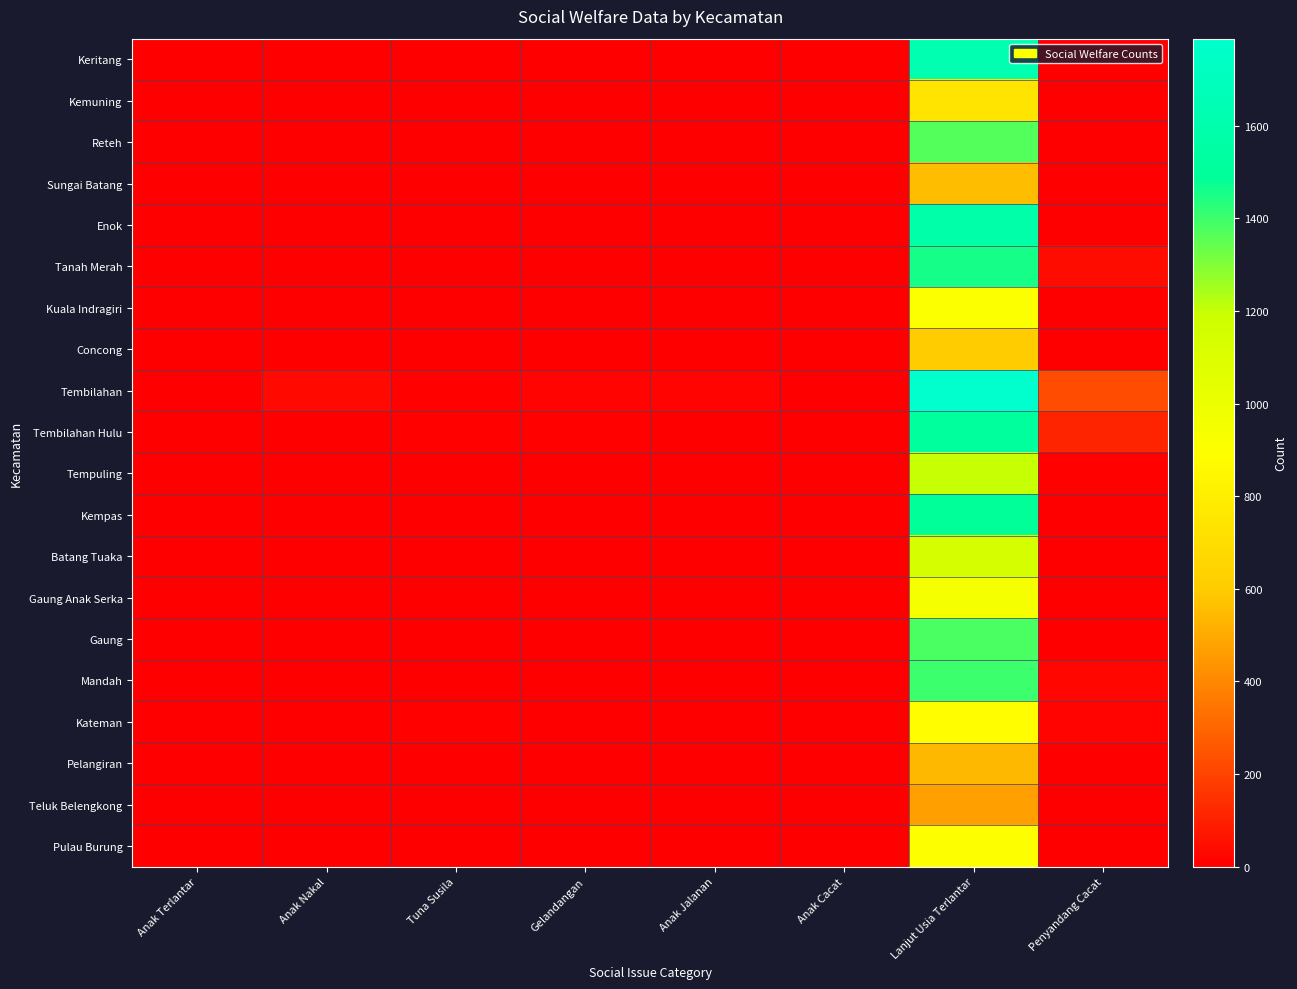

Reading left to right, what are all the values shown in this chart?

Keritang: Anak Terlantar=0	Anak Nakal=0	Tuna Susila=0	Gelandangan=0	Anak Jalanan=0	Anak Cacat=0	Lanjut Usia Terlantar=1630	Penyandang Cacat=0
Kemuning: Anak Terlantar=0	Anak Nakal=2	Tuna Susila=0	Gelandangan=0	Anak Jalanan=0	Anak Cacat=0	Lanjut Usia Terlantar=735	Penyandang Cacat=0
Reteh: Anak Terlantar=0	Anak Nakal=2	Tuna Susila=0	Gelandangan=0	Anak Jalanan=0	Anak Cacat=0	Lanjut Usia Terlantar=1366	Penyandang Cacat=2
Sungai Batang: Anak Terlantar=0	Anak Nakal=1	Tuna Susila=0	Gelandangan=0	Anak Jalanan=0	Anak Cacat=0	Lanjut Usia Terlantar=558	Penyandang Cacat=0
Enok: Anak Terlantar=1	Anak Nakal=1	Tuna Susila=0	Gelandangan=0	Anak Jalanan=0	Anak Cacat=0	Lanjut Usia Terlantar=1583	Penyandang Cacat=0
Tanah Merah: Anak Terlantar=0	Anak Nakal=3	Tuna Susila=3	Gelandangan=0	Anak Jalanan=0	Anak Cacat=0	Lanjut Usia Terlantar=1458	Penyandang Cacat=39
Kuala Indragiri: Anak Terlantar=0	Anak Nakal=0	Tuna Susila=0	Gelandangan=0	Anak Jalanan=0	Anak Cacat=0	Lanjut Usia Terlantar=912	Penyandang Cacat=0
Concong: Anak Terlantar=0	Anak Nakal=0	Tuna Susila=2	Gelandangan=0	Anak Jalanan=0	Anak Cacat=0	Lanjut Usia Terlantar=597	Penyandang Cacat=0
Tembilahan: Anak Terlantar=3	Anak Nakal=33	Tuna Susila=12	Gelandangan=15	Anak Jalanan=18	Anak Cacat=0	Lanjut Usia Terlantar=1788	Penyandang Cacat=227
Tembilahan Hulu: Anak Terlantar=1	Anak Nakal=5	Tuna Susila=10	Gelandangan=11	Anak Jalanan=5	Anak Cacat=0	Lanjut Usia Terlantar=1512	Penyandang Cacat=105
Tempuling: Anak Terlantar=0	Anak Nakal=2	Tuna Susila=0	Gelandangan=2	Anak Jalanan=0	Anak Cacat=0	Lanjut Usia Terlantar=1201	Penyandang Cacat=7
Kempas: Anak Terlantar=0	Anak Nakal=4	Tuna Susila=0	Gelandangan=0	Anak Jalanan=0	Anak Cacat=0	Lanjut Usia Terlantar=1489	Penyandang Cacat=0
Batang Tuaka: Anak Terlantar=0	Anak Nakal=0	Tuna Susila=3	Gelandangan=0	Anak Jalanan=0	Anak Cacat=0	Lanjut Usia Terlantar=1132	Penyandang Cacat=0
Gaung Anak Serka: Anak Terlantar=0	Anak Nakal=1	Tuna Susila=0	Gelandangan=0	Anak Jalanan=0	Anak Cacat=0	Lanjut Usia Terlantar=945	Penyandang Cacat=0
Gaung: Anak Terlantar=0	Anak Nakal=3	Tuna Susila=0	Gelandangan=2	Anak Jalanan=2	Anak Cacat=0	Lanjut Usia Terlantar=1376	Penyandang Cacat=0
Mandah: Anak Terlantar=0	Anak Nakal=0	Tuna Susila=0	Gelandangan=0	Anak Jalanan=0	Anak Cacat=6	Lanjut Usia Terlantar=1397	Penyandang Cacat=26
Kateman: Anak Terlantar=0	Anak Nakal=0	Tuna Susila=8	Gelandangan=0	Anak Jalanan=0	Anak Cacat=0	Lanjut Usia Terlantar=882	Penyandang Cacat=14
Pelangiran: Anak Terlantar=0	Anak Nakal=4	Tuna Susila=0	Gelandangan=0	Anak Jalanan=0	Anak Cacat=0	Lanjut Usia Terlantar=542	Penyandang Cacat=2
Teluk Belengkong: Anak Terlantar=0	Anak Nakal=1	Tuna Susila=0	Gelandangan=0	Anak Jalanan=0	Anak Cacat=0	Lanjut Usia Terlantar=468	Penyandang Cacat=2
Pulau Burung: Anak Terlantar=0	Anak Nakal=1	Tuna Susila=0	Gelandangan=0	Anak Jalanan=0	Anak Cacat=0	Lanjut Usia Terlantar=903	Penyandang Cacat=0